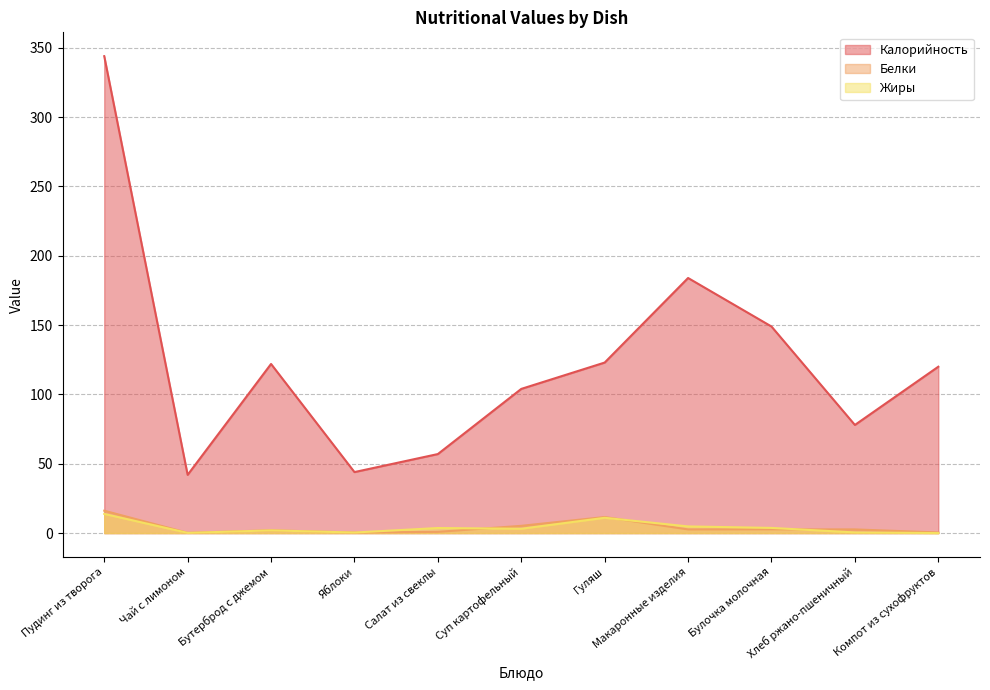

Rank the series at Салат из свеклы from highest to lowest value.

Калорийность, Жиры, Белки